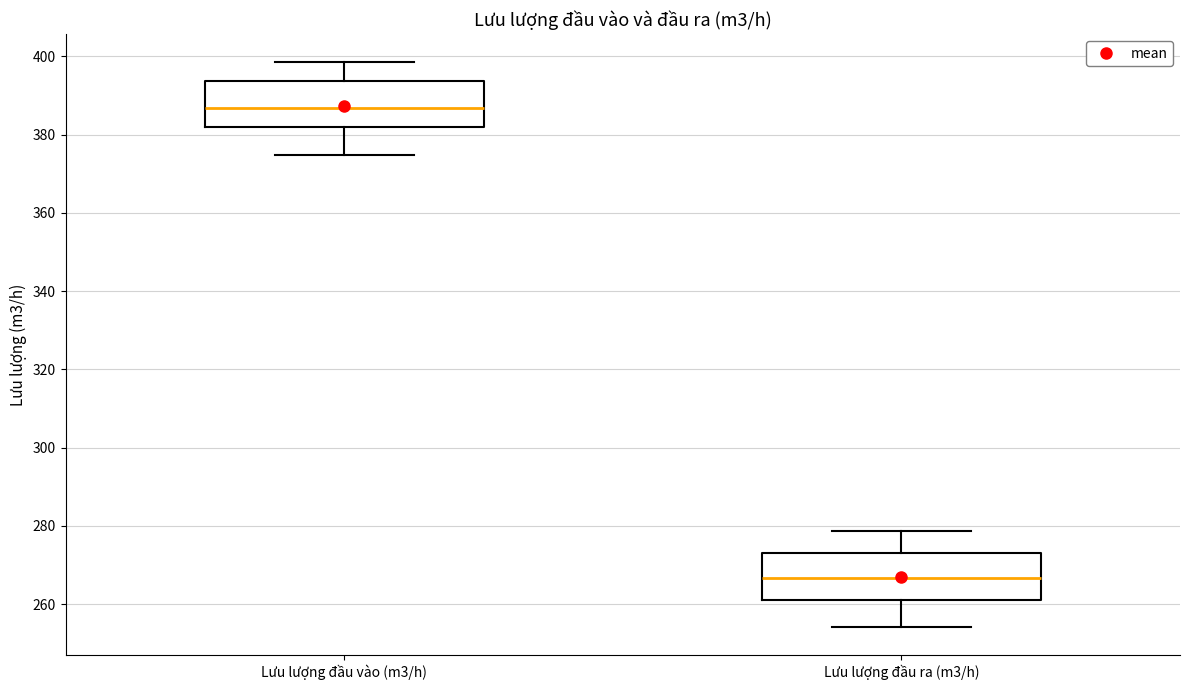

Where does the upper whisker of the box for Lưu lượng đầu ra (m3/h) end on the y-axis? The values are not printed on the chart, so give them approximately, as read against the axis.

278